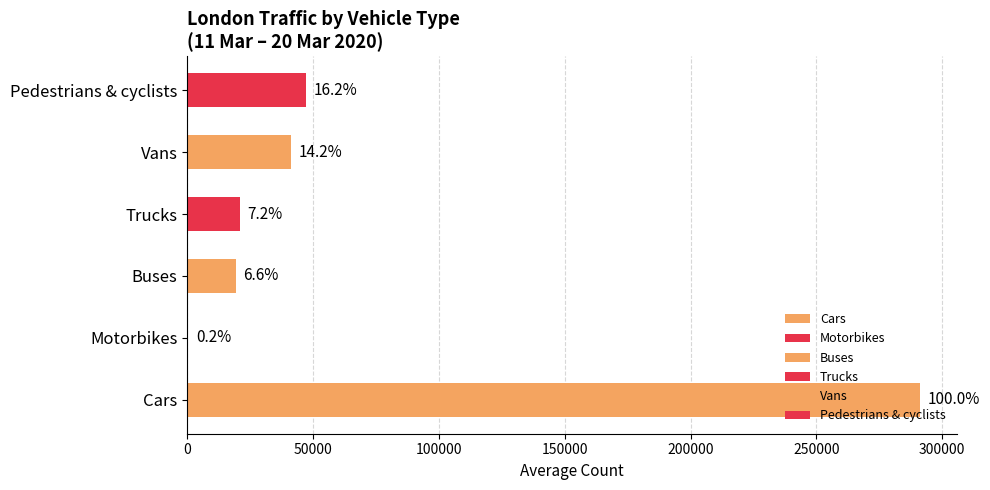

How many data points in Motorbikes are less than 546?

5